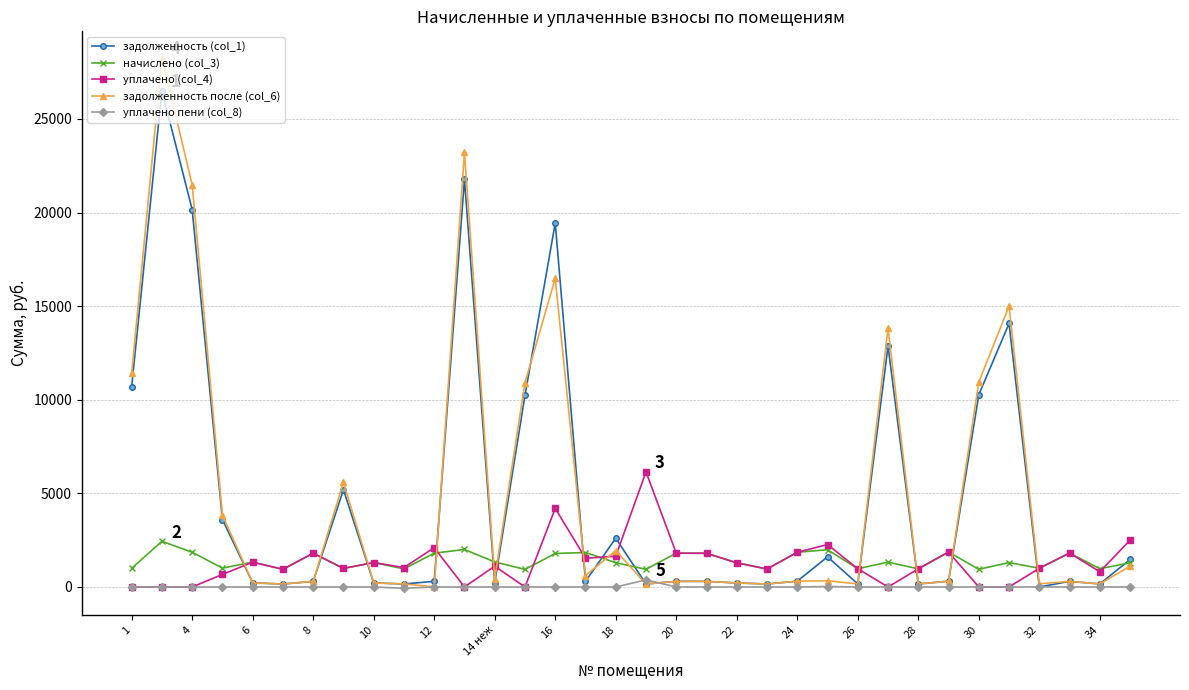

Which series has the largest range (max minus min)?

задолженность после (col_6)